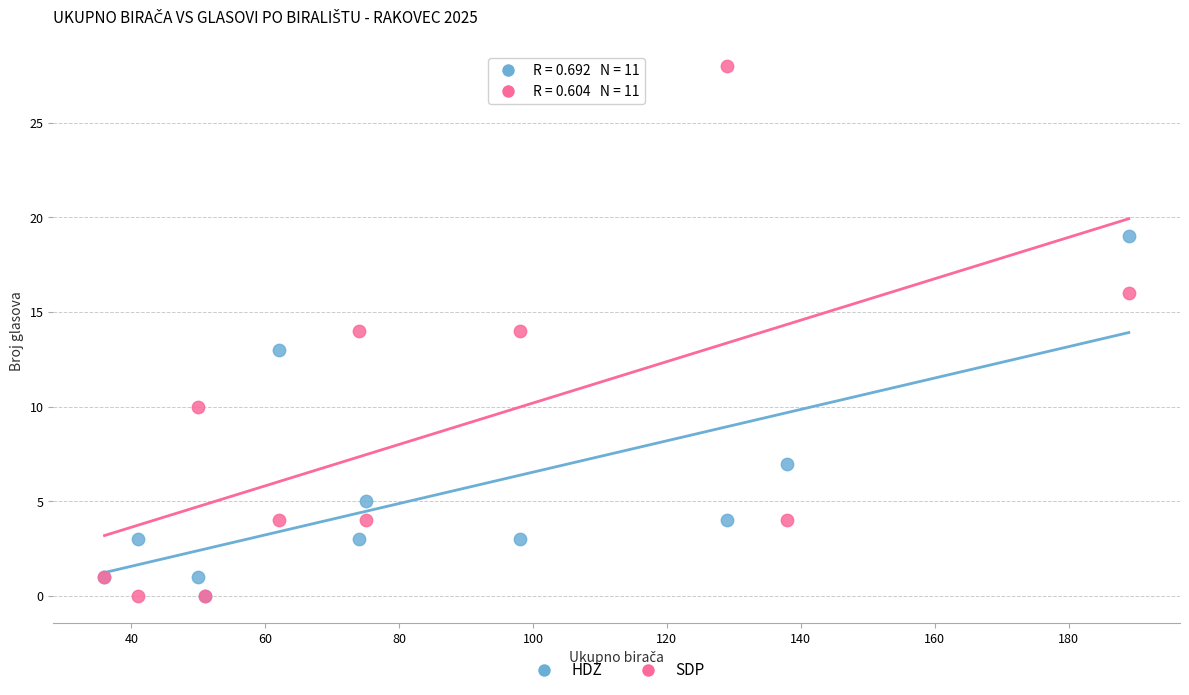

In the HDZ series, what Y value is closest to 9?

7